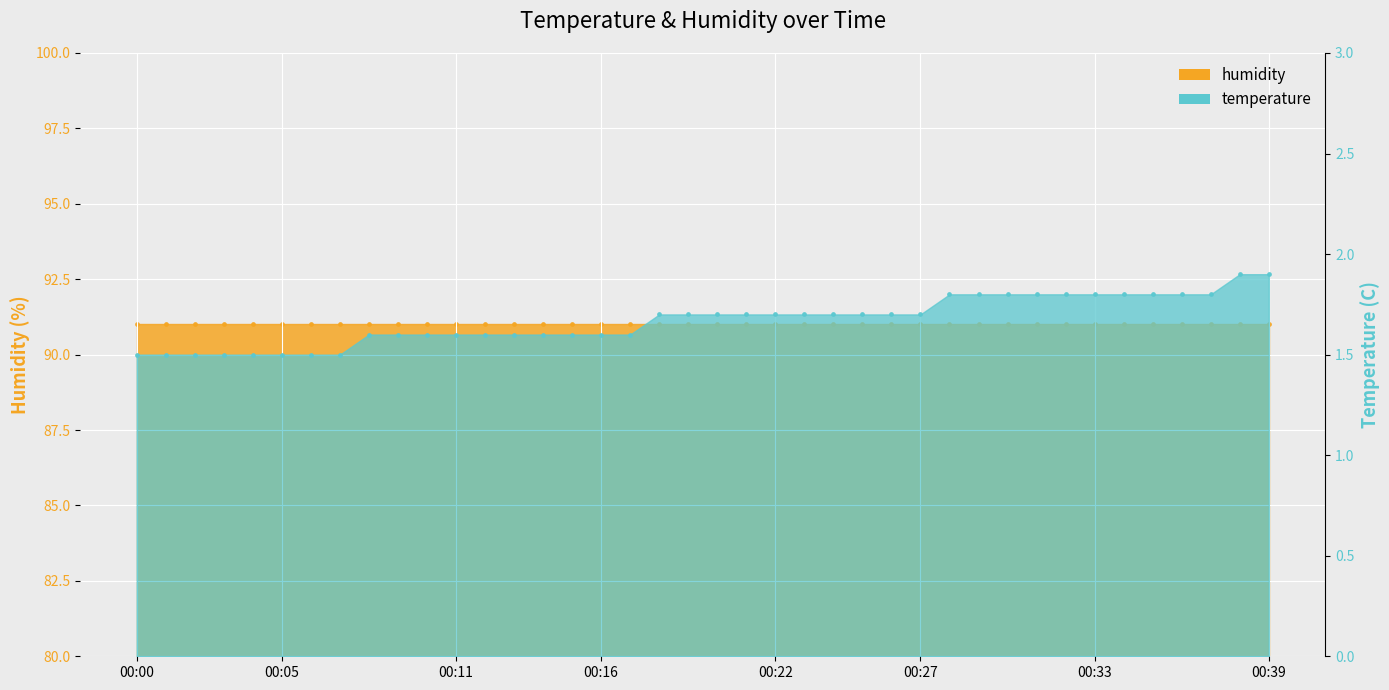

What is the change in value from 00:08 to 00:29?

+0.2